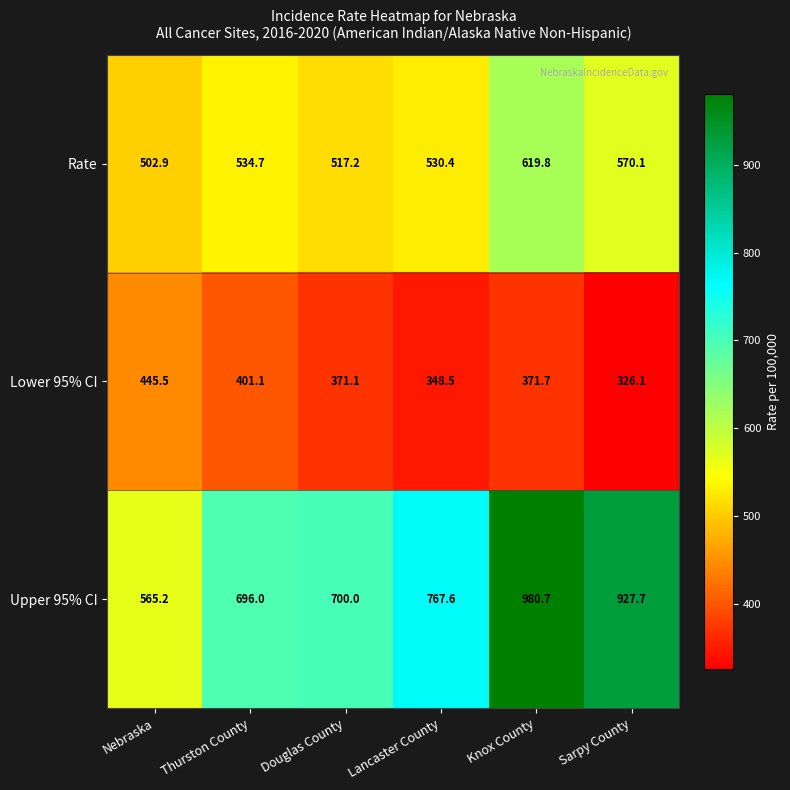

What is the difference between the highest and lowest values at Thurston County?

294.9